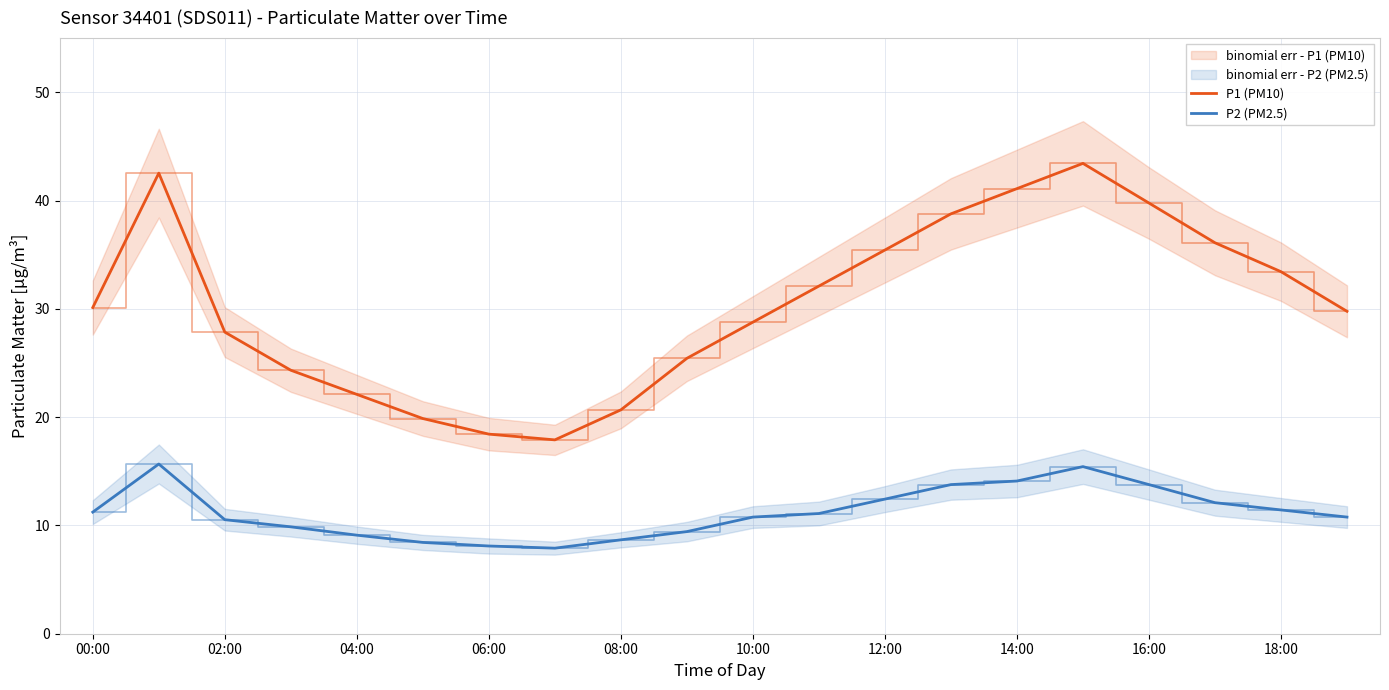

True or false: P1 (PM10) and P2 (PM2.5) intersect in this chart.

False